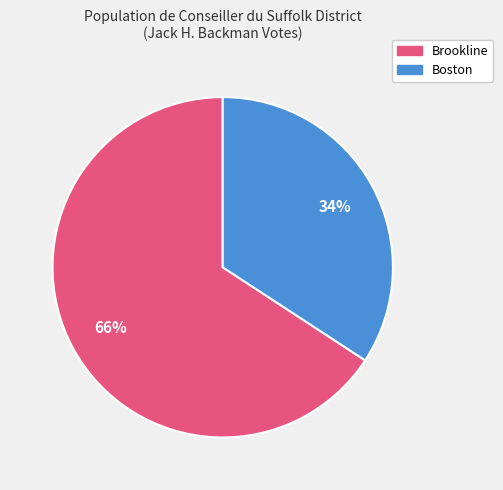

How many slices are in this pie chart?

2